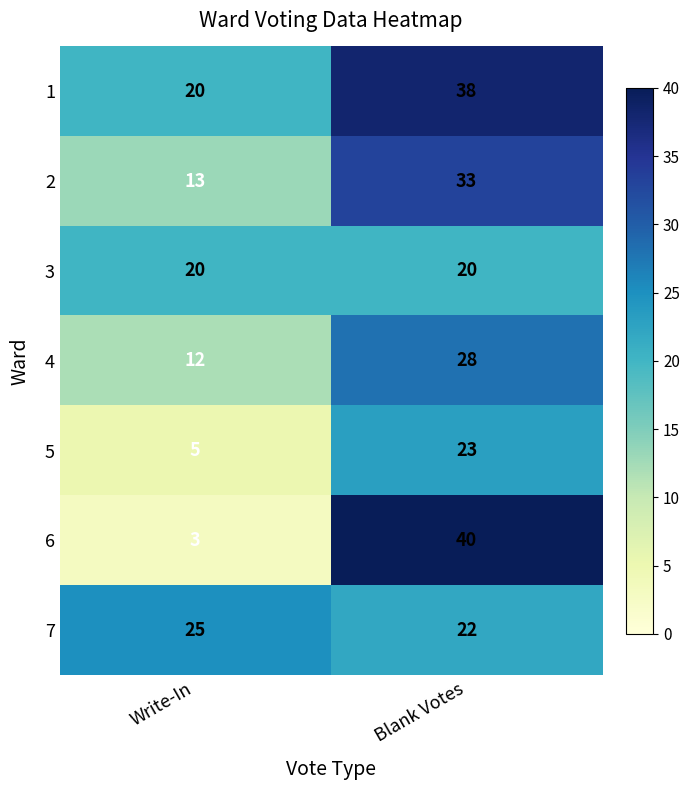

What is the sum of the 1 values at Write-In and Blank Votes?

58